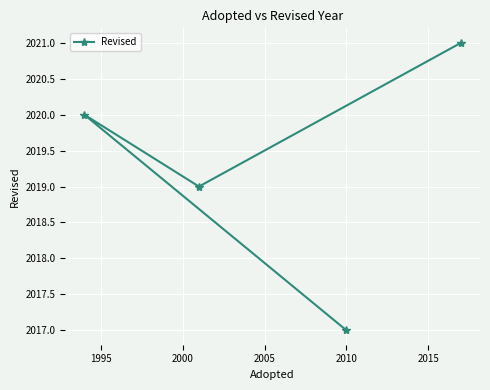

How many interior local valleys (lower than both neighbors) does the data have?

1